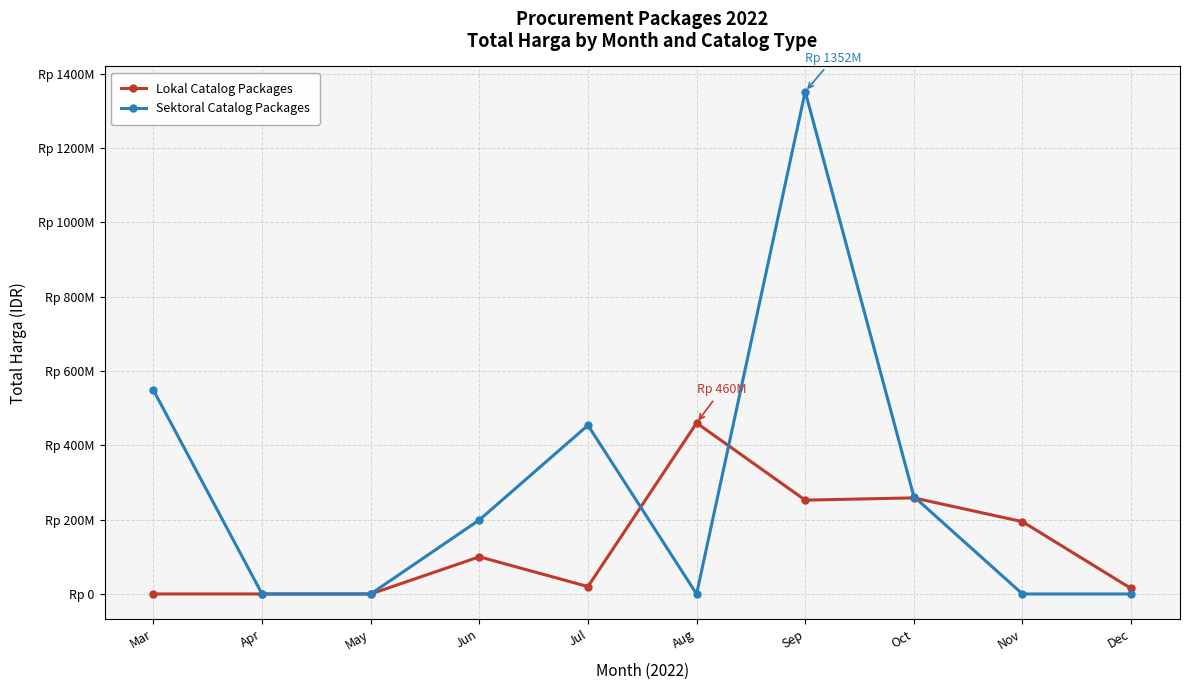

Is this an area chart (filled region under the line)?

No